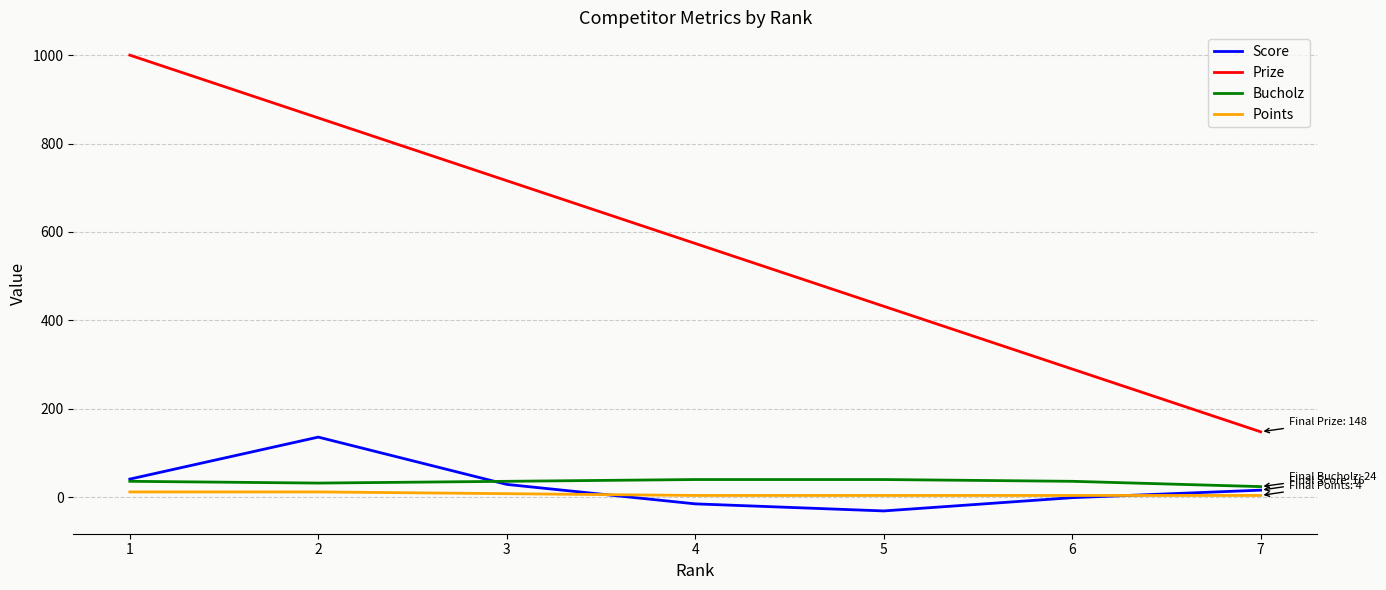

What is the sum of all Bucholz values?

244